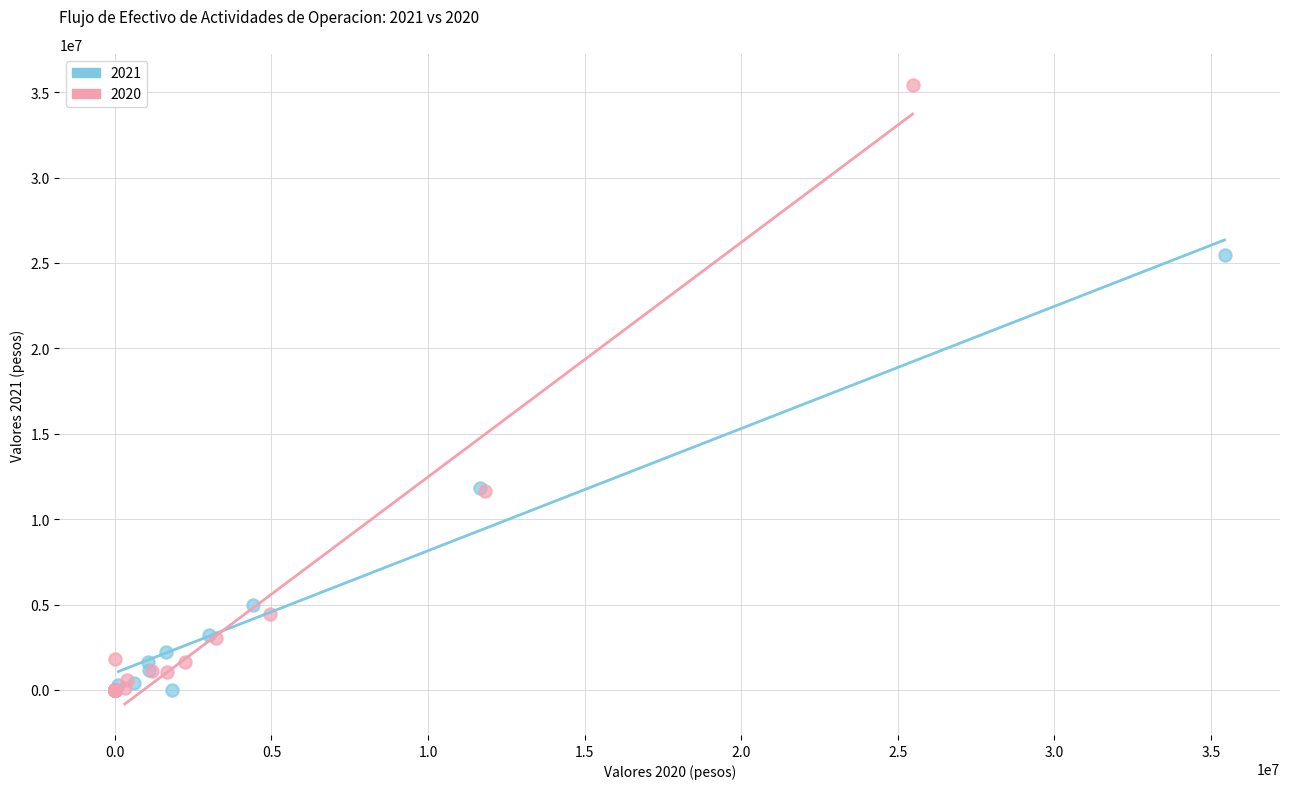

Which series contains the highest Y value?

2020